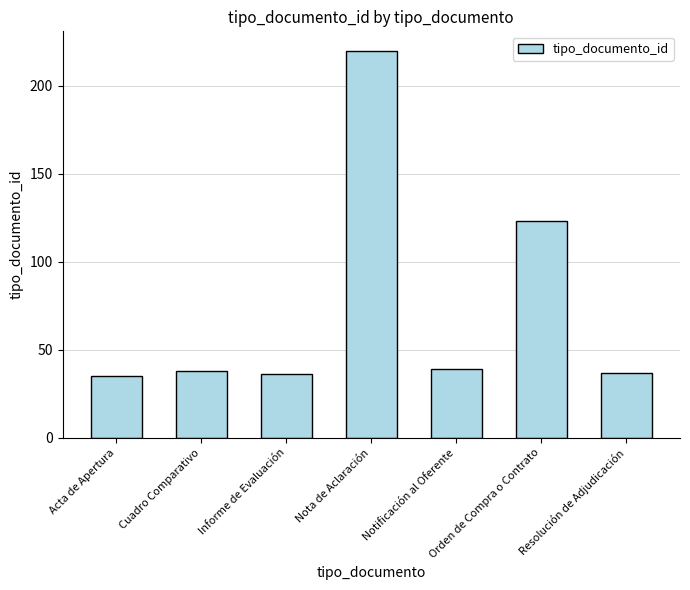

The chart shows a value of 36 at Informe de Evaluación. True or false?

True